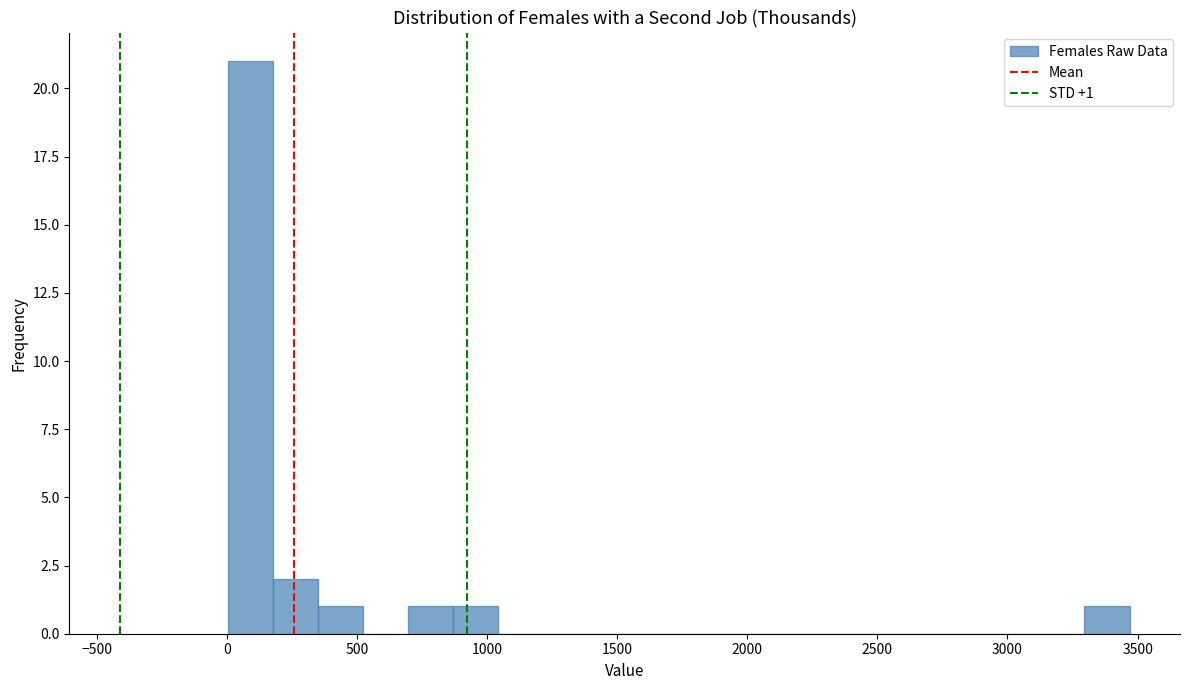

Read against the x-axis, roughly where is the centre of the tallest bar?

100